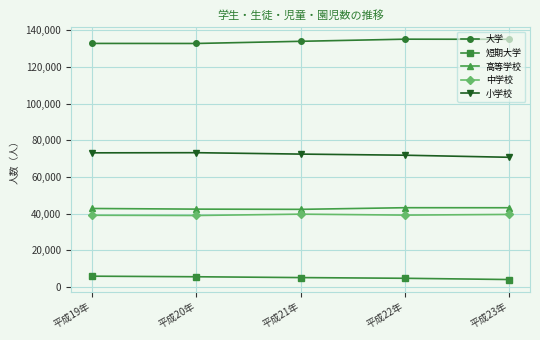

What is the spread (max minus min) of values at 平成21年?

128915